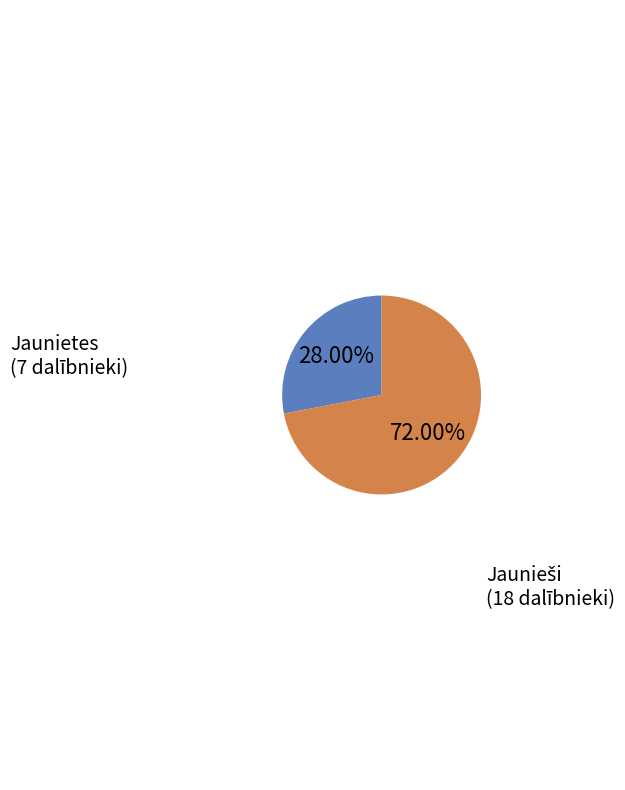

What percentage is the Jaunietes slice, to the nearest percent?

28%